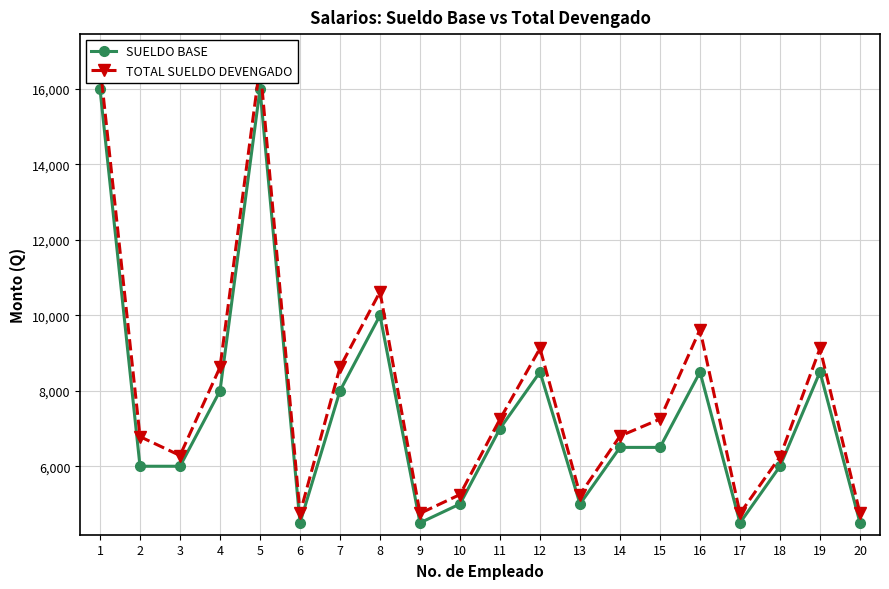

What is the average value of the SUELDO BASE series?

7475